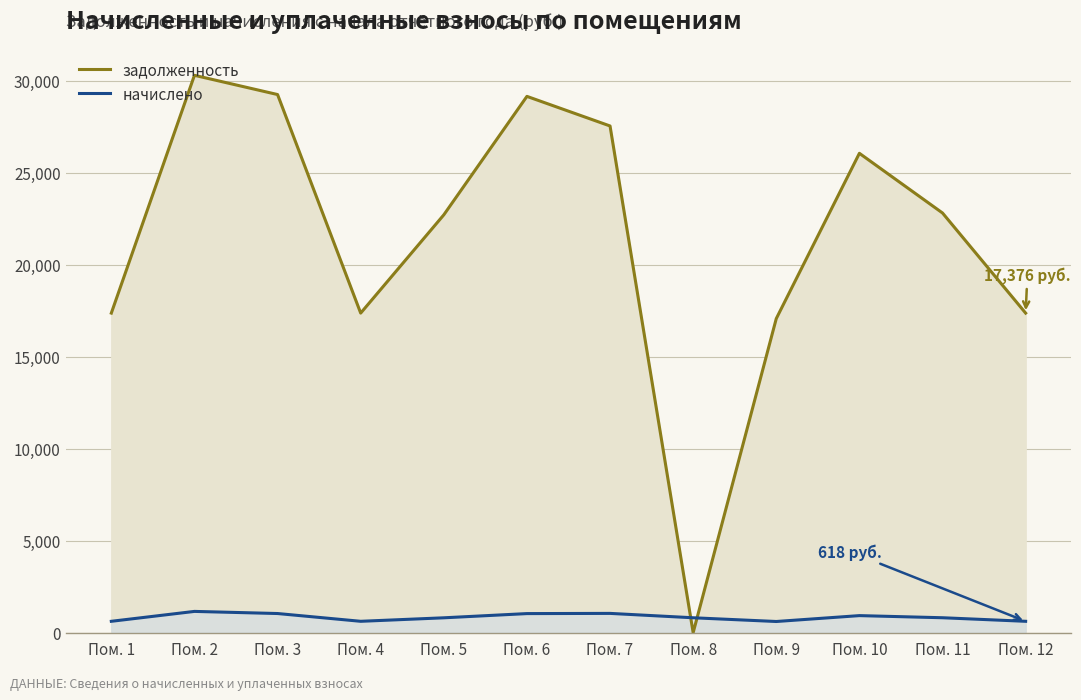

What is the difference between the maximum and second lowest values in the задолженность series?

13228.9